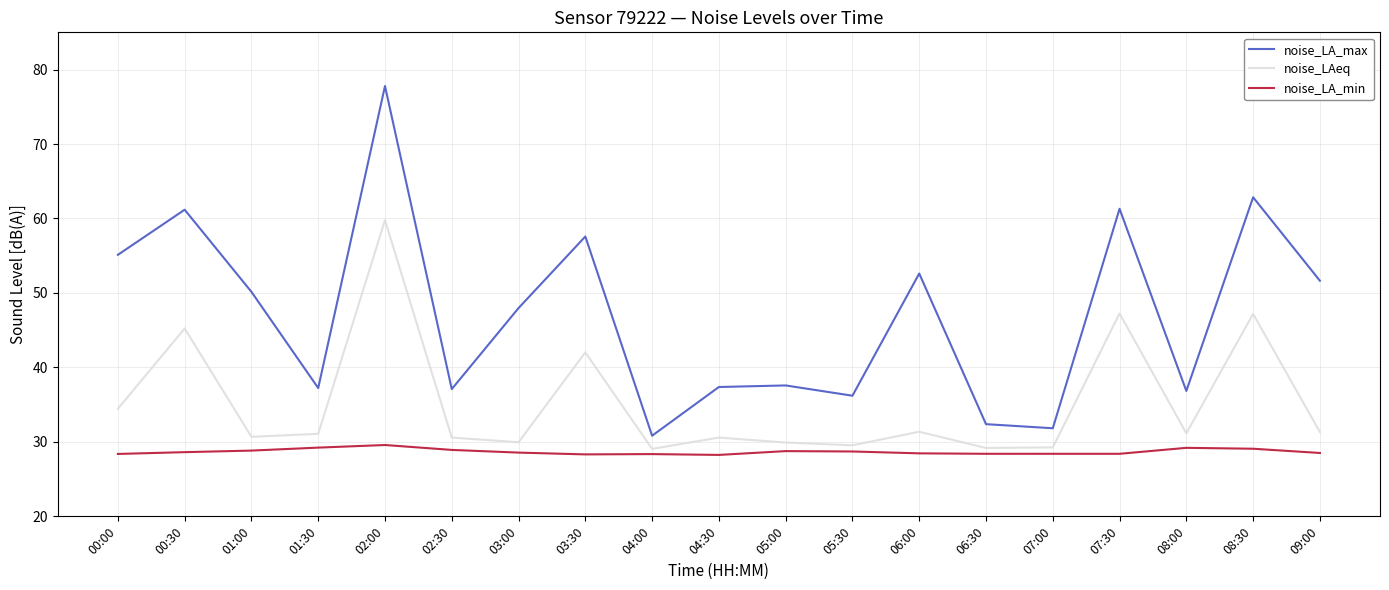

List the series in order of their peak value, highest first.

noise_LA_max, noise_LAeq, noise_LA_min